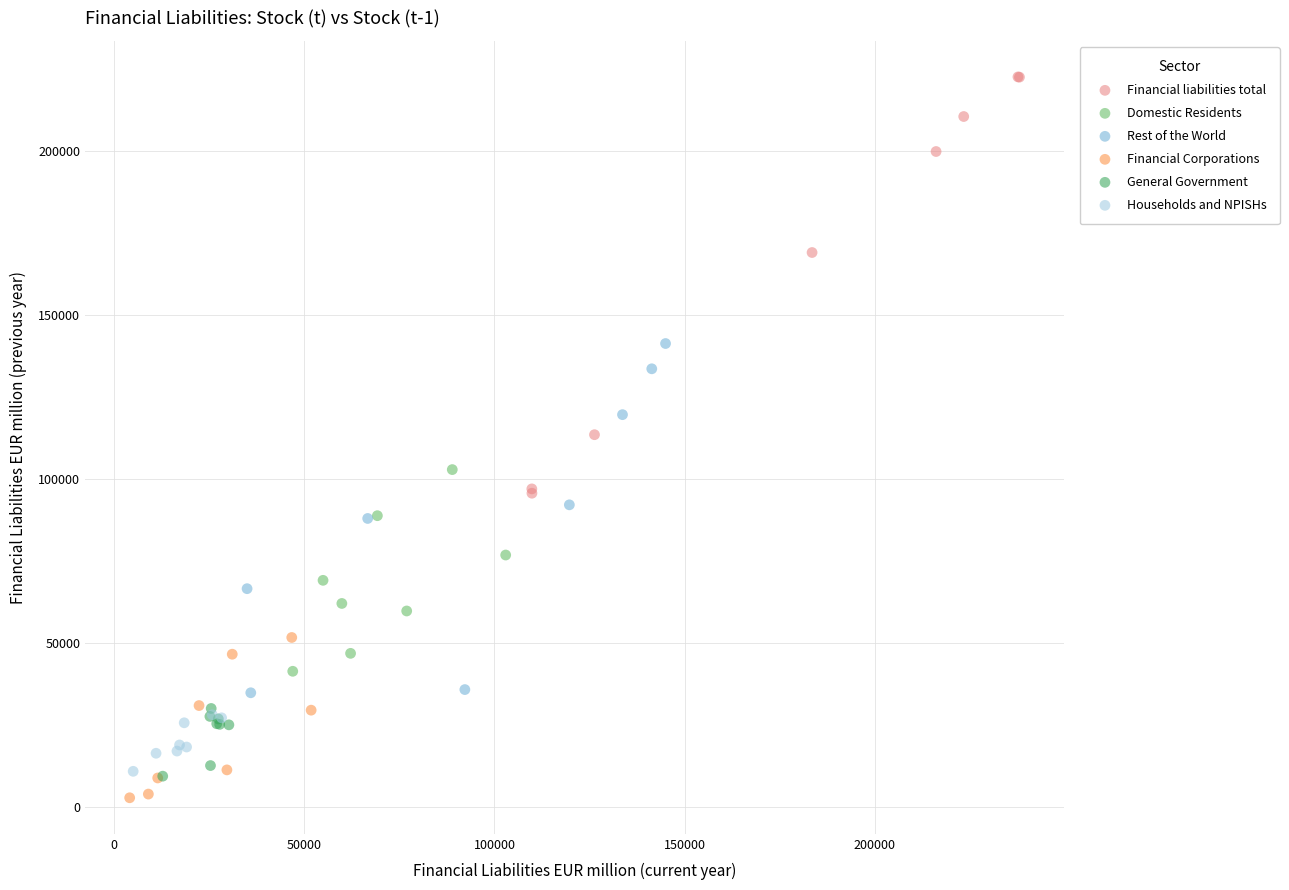

Which series has the widest spread of Y values?

Financial liabilities total